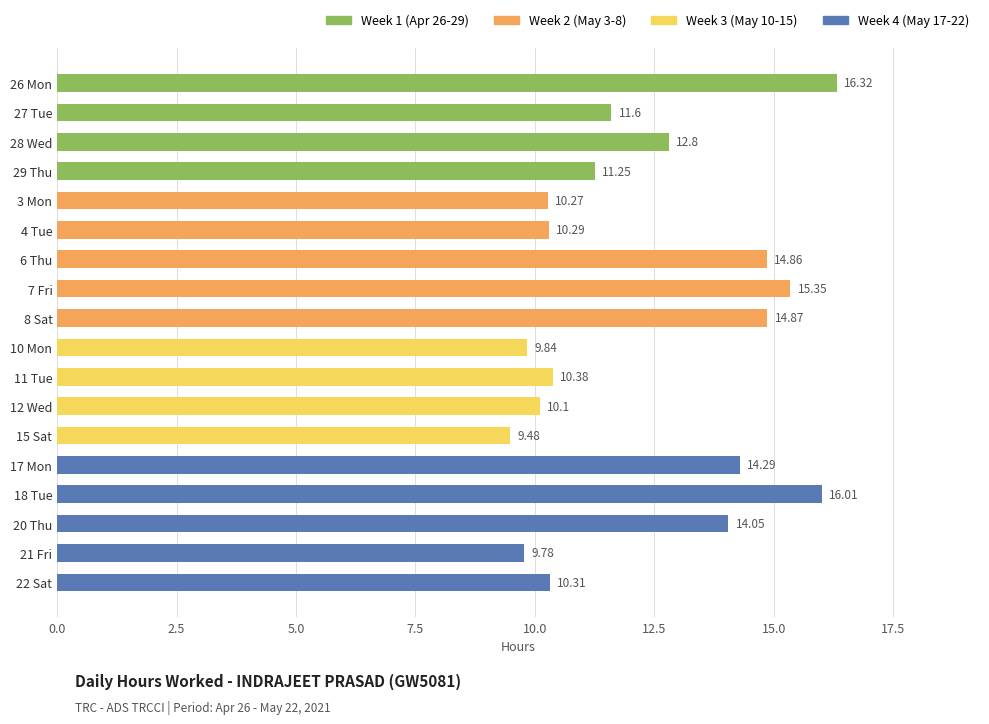

What is the average value?

12.3